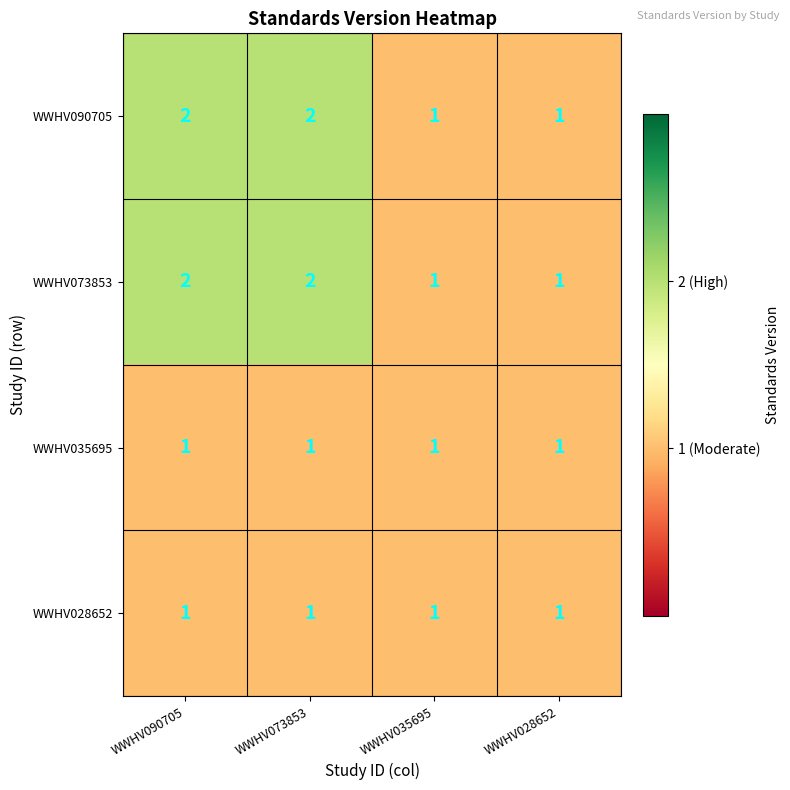

What is the total value across all series at WWHV073853?

6